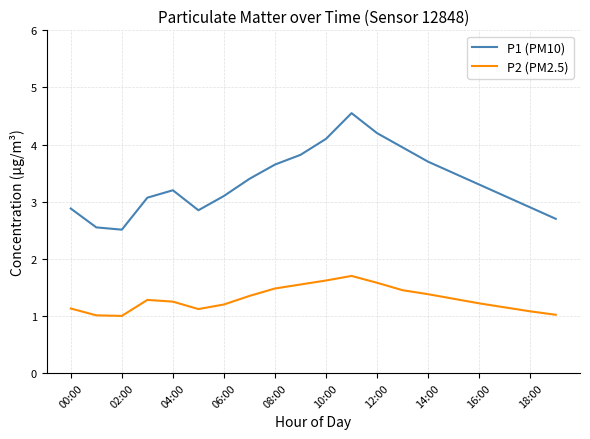

What is the difference between the maximum and minimum values in the P1 (PM10) series?

2.0